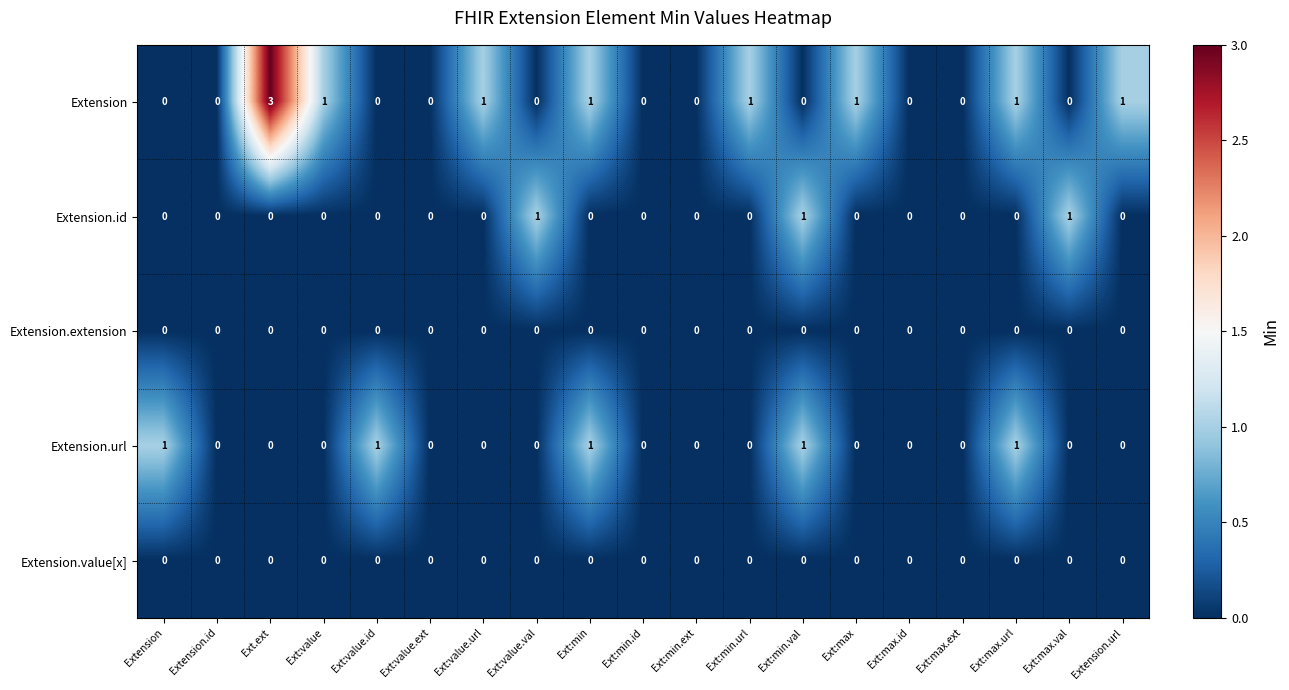

How many Extension values are between 0 and 1?

18